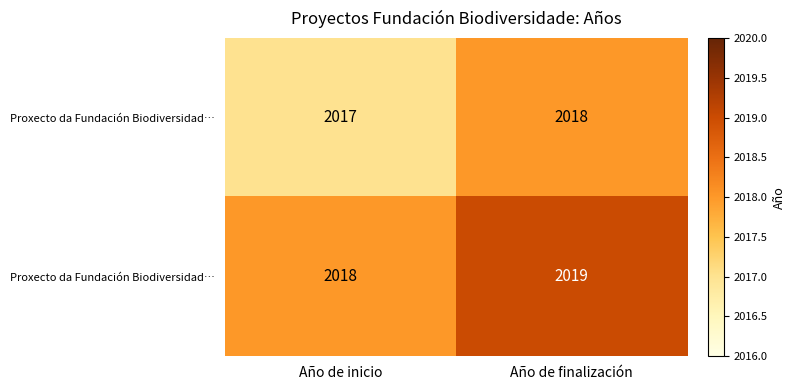

What is the difference between the highest and lowest values at Año de finalización?

1